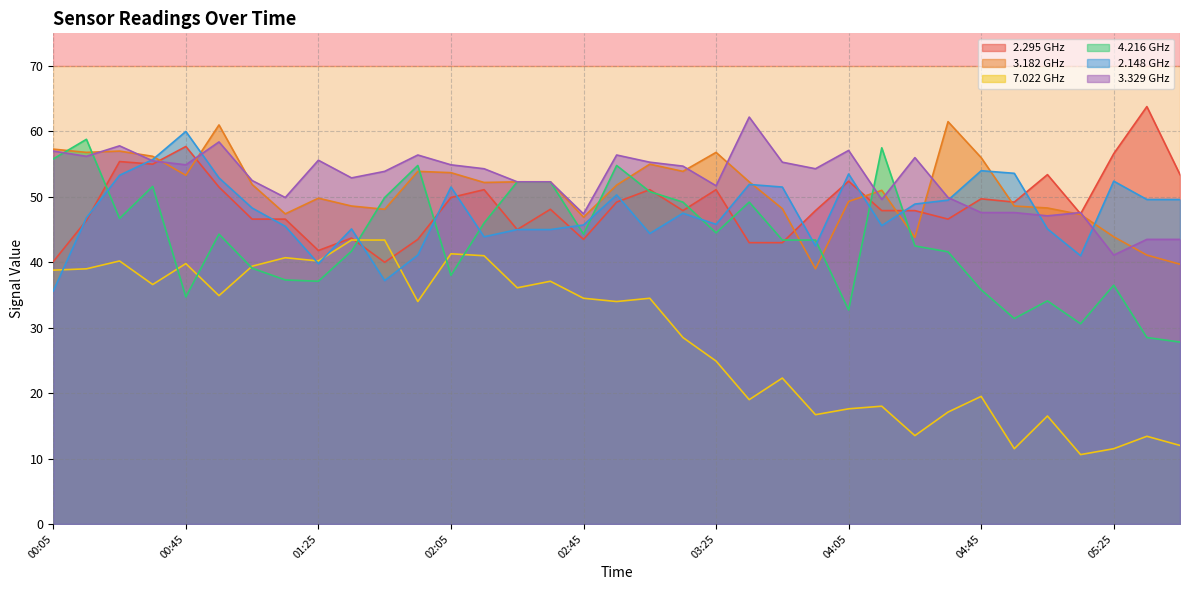

At 03:35, list the series in order from smallest to largest.

7.022, 2.295, 4.216, 2.148, 3.182, 3.329